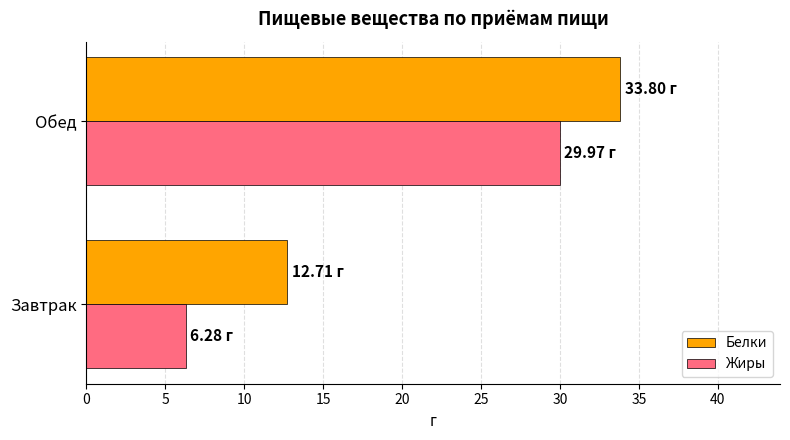

At which category is the sum across all series the highest?

Обед